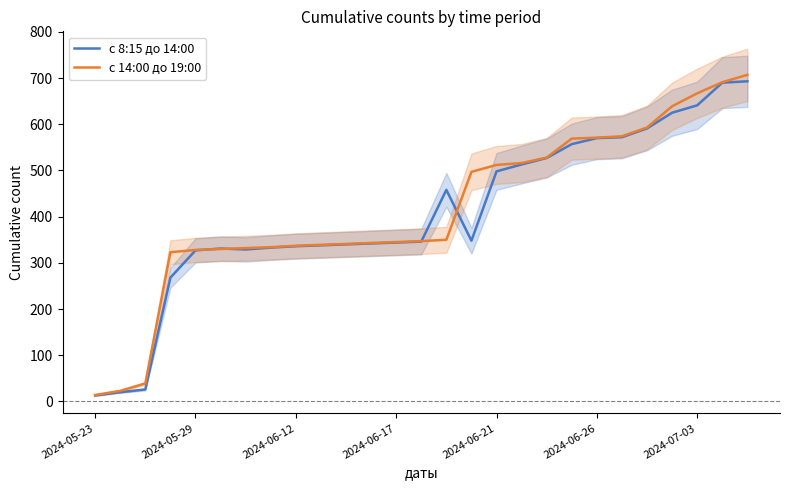

Reading right to left, what are all the values shown in this chart?

с 8:15 до 14:00: 693	690	641	625	591	572	570	557	527	513	498	348	458	346	344	342	340	338	336	333	329	331	327	268	26	20	13
с 14:00 до 19:00: 707	691	667	639	593	574	571	569	528	516	512	497	350	347	345	343	341	339	337	334	332	330	328	323	39	23	14